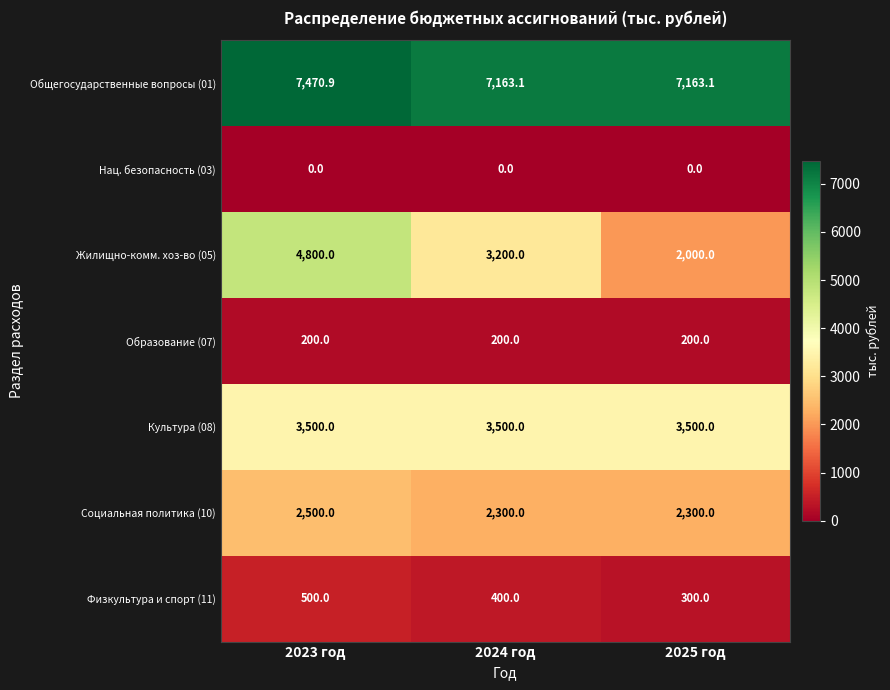

Which series has the largest range (max minus min)?

Жилищно-комм. хоз-во (05)